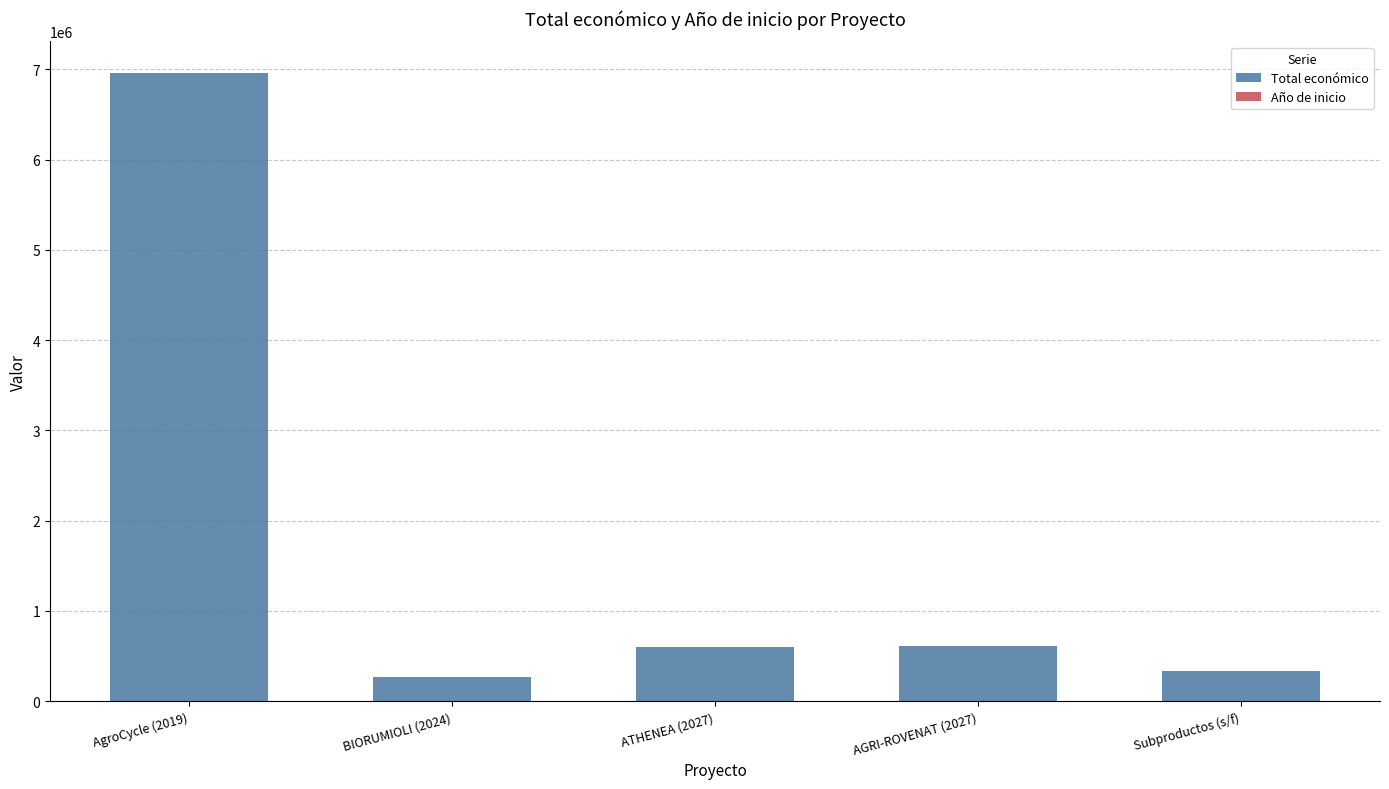

How many distinct data groups are displayed?

2